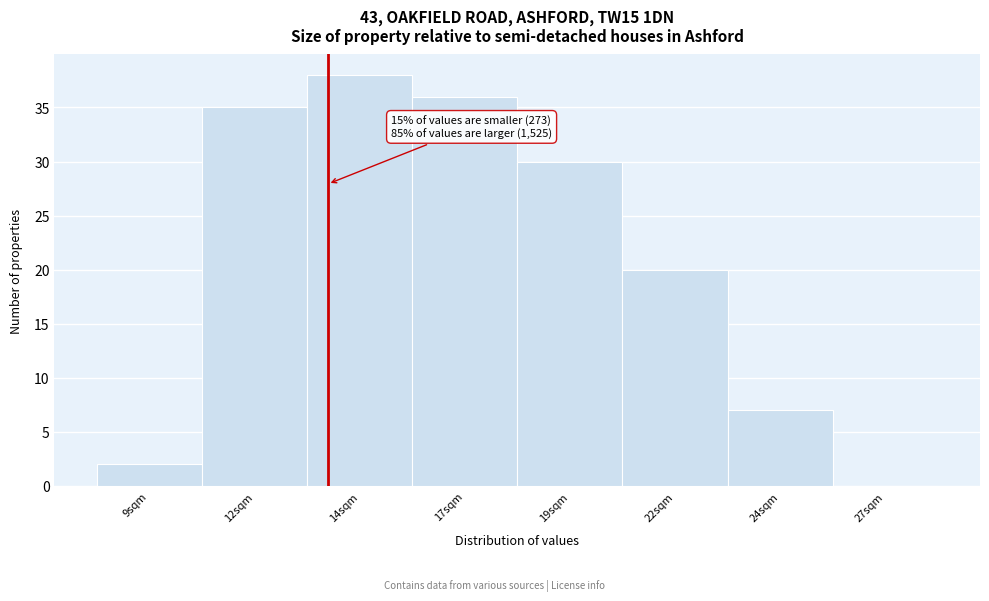

Reading left to right, what are all the values shown in this chart?

9sqm=2	12sqm=35	14sqm=38	17sqm=36	19sqm=30	22sqm=20	24sqm=7	27sqm=0